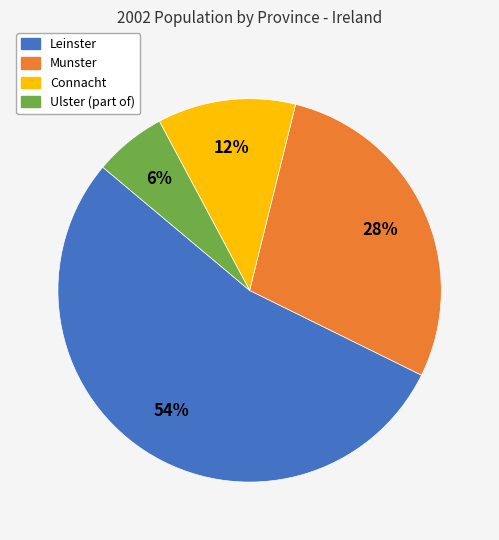

To the nearest percent, what portion does Connacht represent?

12%